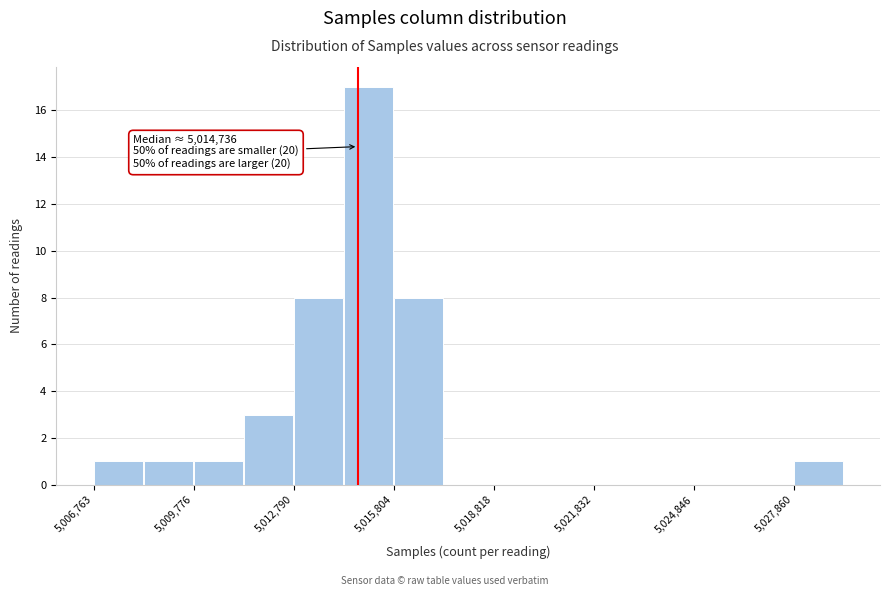

Read against the x-axis, roughly where is the centre of the tallest bar?

5015000